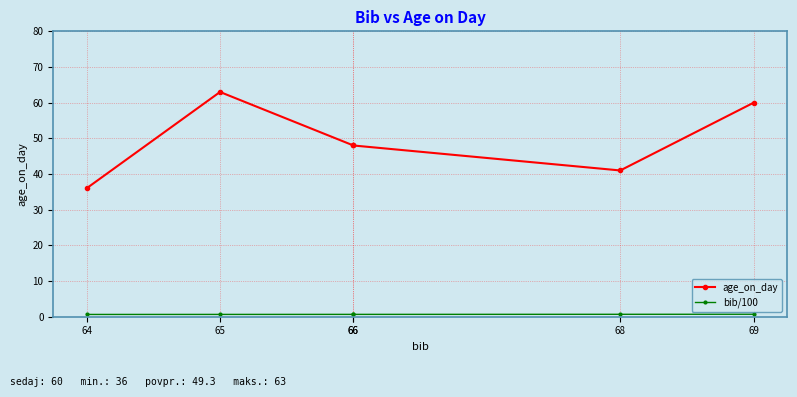

Reading right to left, list all the values displayed in this chart.

age_on_day: 69=60.0	68=41.0	66=48.0	66=48.0	65=63.0	64=36.0
bib/100: 69=0.7	68=0.7	66=0.7	66=0.7	65=0.7	64=0.6